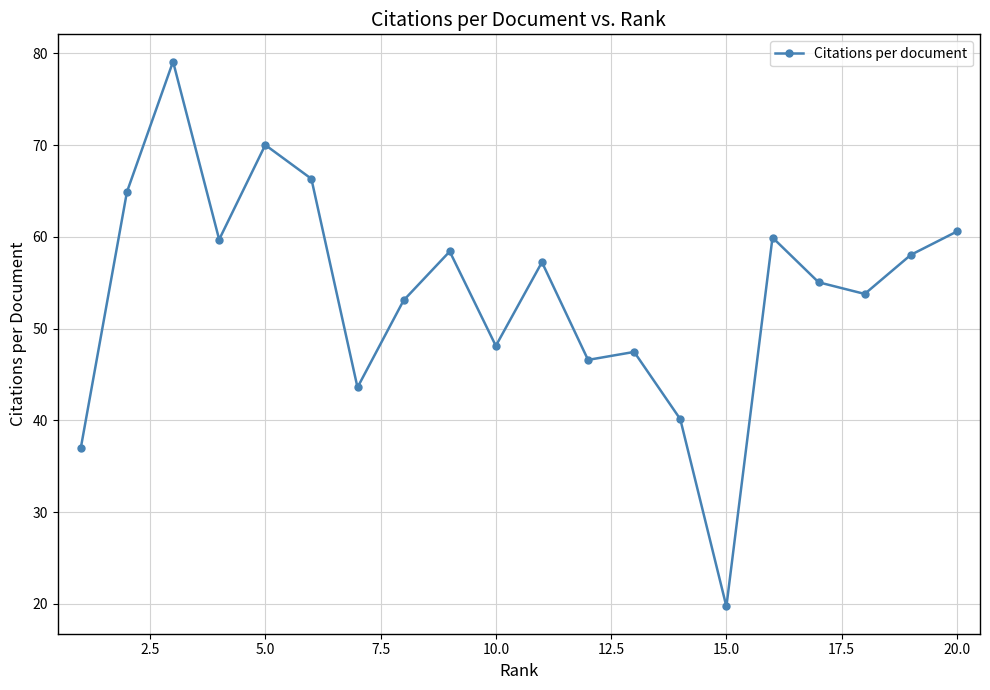

What is the minimum value shown in the chart?

19.7